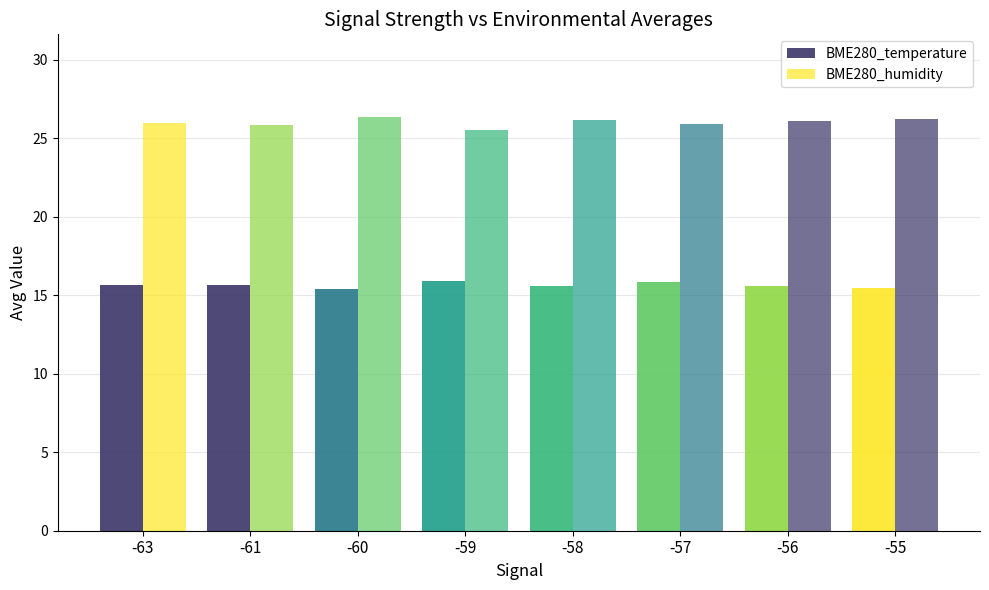

Between -61 and -59, which series saw the biggest shift?

BME280_humidity